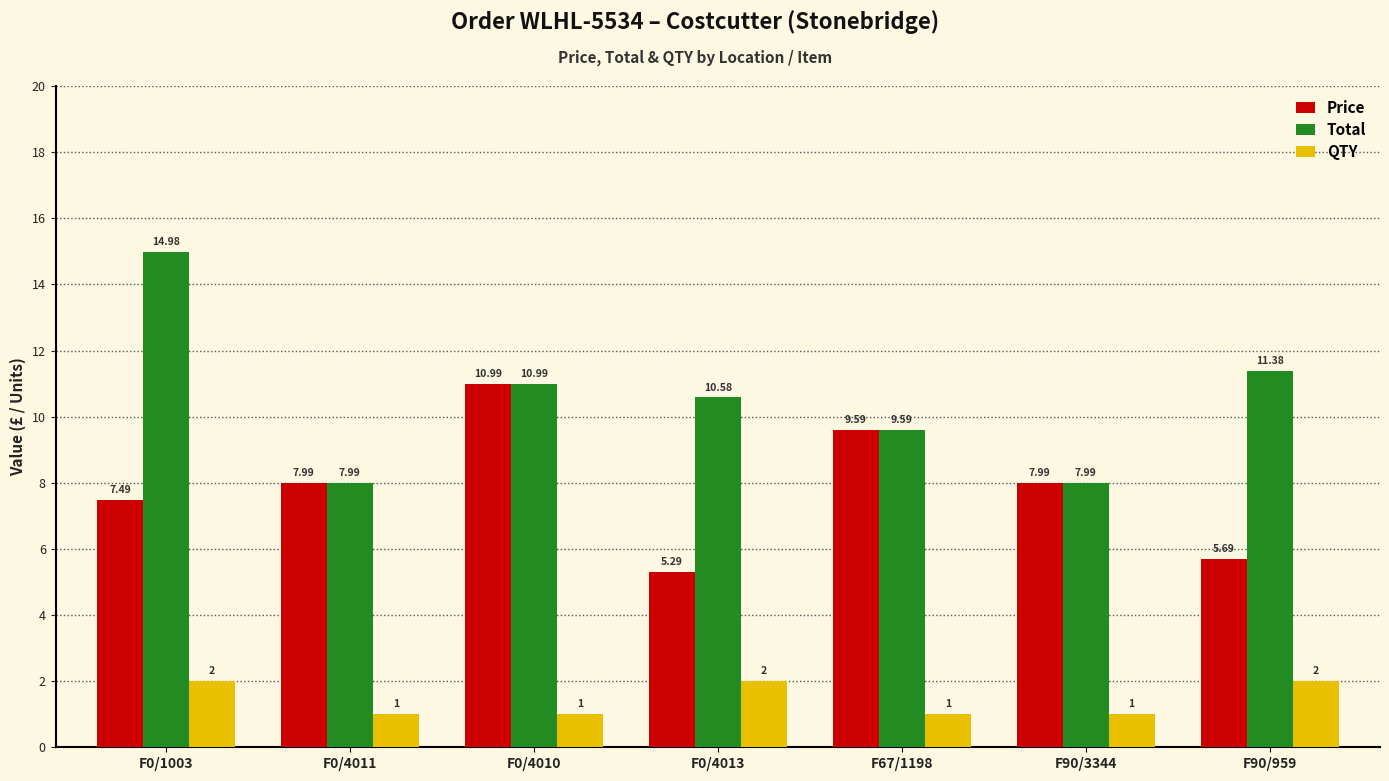

What are all the series names shown in the legend?

Price, Total, QTY